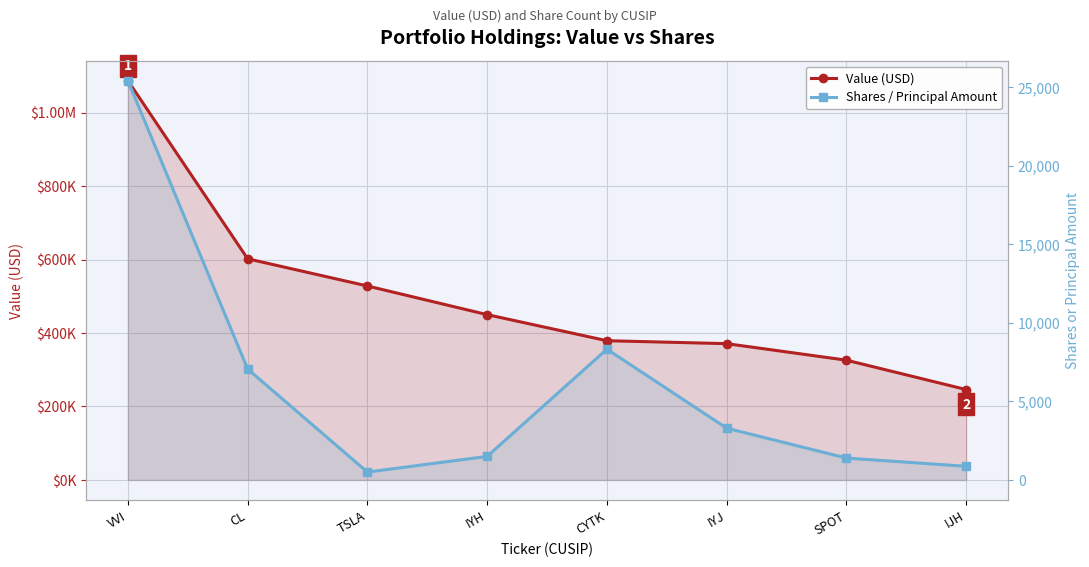

Which series changed the most between IYH and SPOT?

Value (USD)